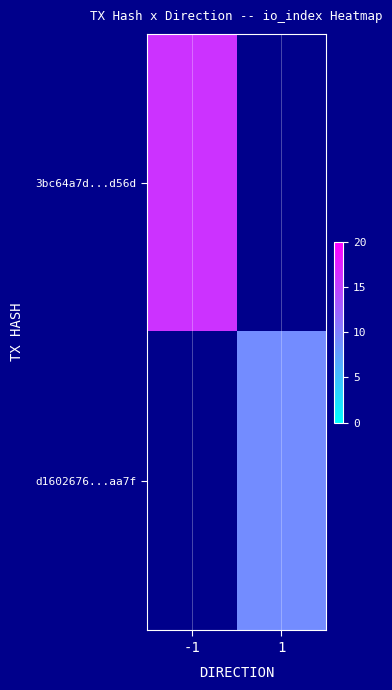

True or false: d1602676...aa7f has a value of 9.0 at 1.

True